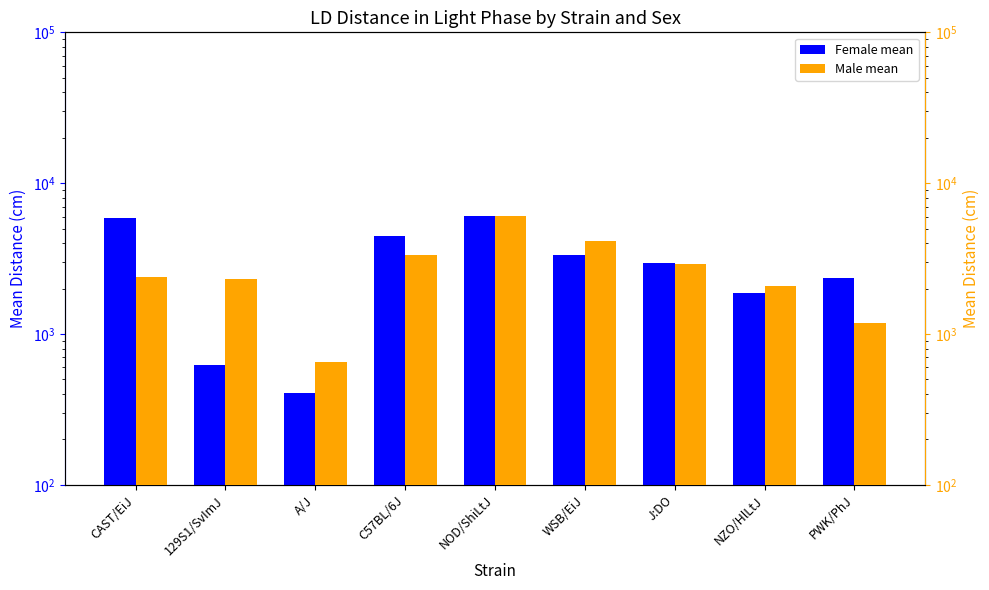

Which category has the highest value across all series?

NOD/ShiLtJ